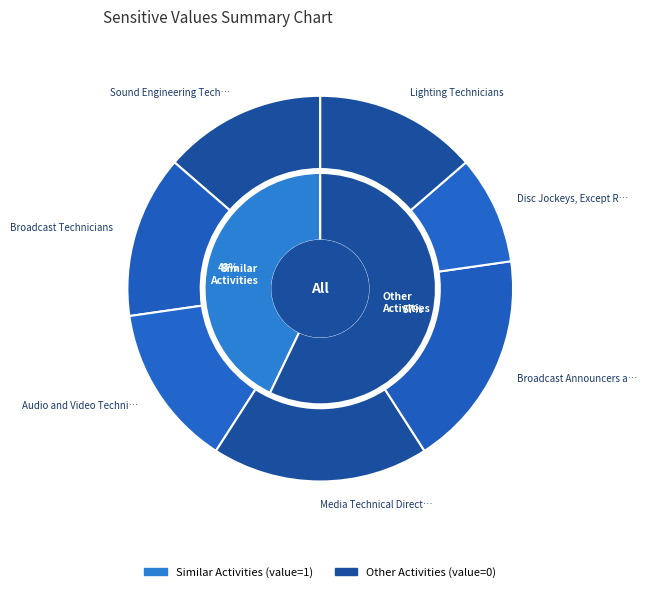

What percentage is the Media Technical Directors/Managers slice, to the nearest percent?

18%